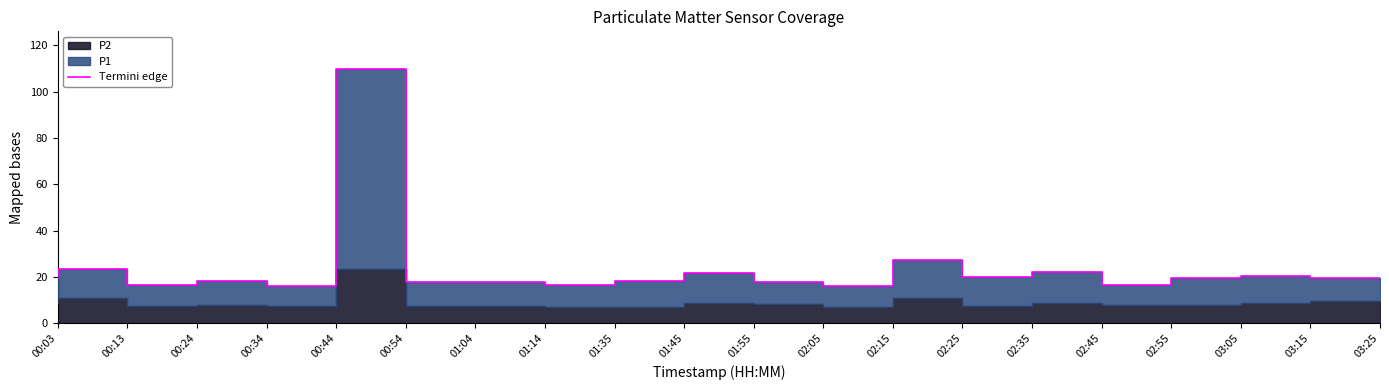

Reading right to left, list all the values displayed in this chart.

19.6	20.5	19.4	16.5	22.2	20.1	27.4	15.9	17.7	21.7	18.2	16.4	17.7	17.6	109.6	16.0	18.4	16.5	23.4	19.8